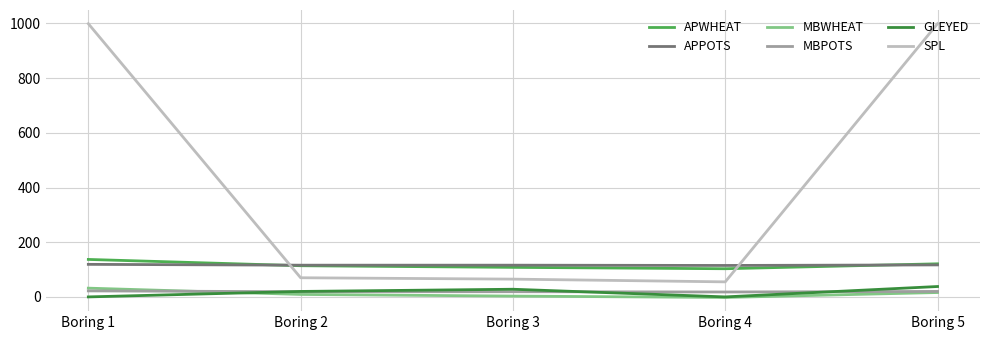

True or false: MBWHEAT and SPL cross at least once.

False